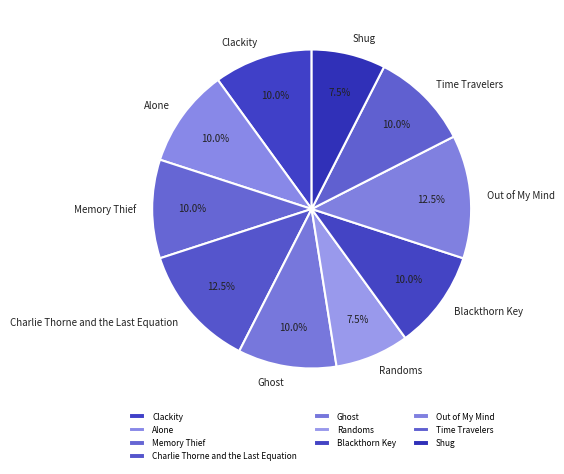

What percentage do Out of My Mind and Memory Thief together represent?

22.5%